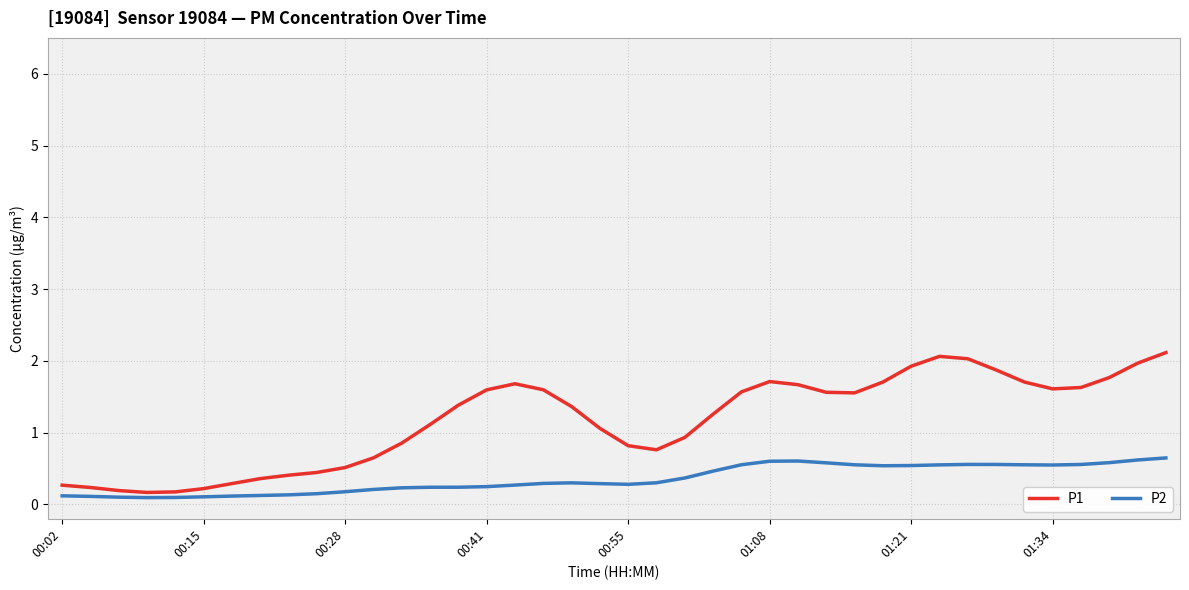

What is the difference between the maximum and second lowest values in the P2 series?

0.6